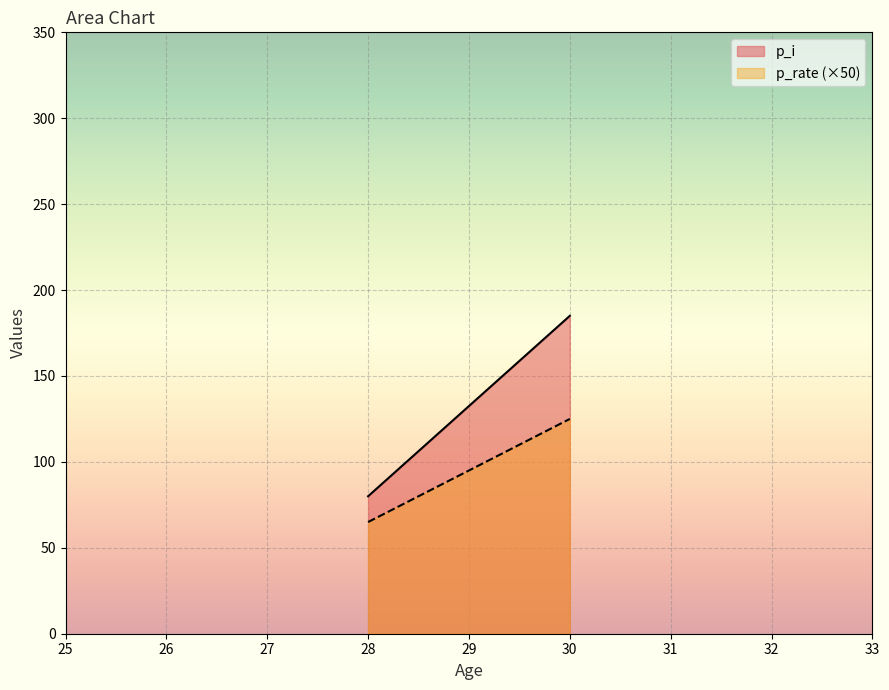

Which series has the largest total across all categories?

p_i